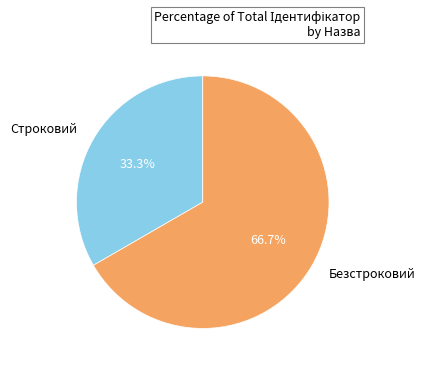

Which category has the biggest portion of the pie?

Безстроковий